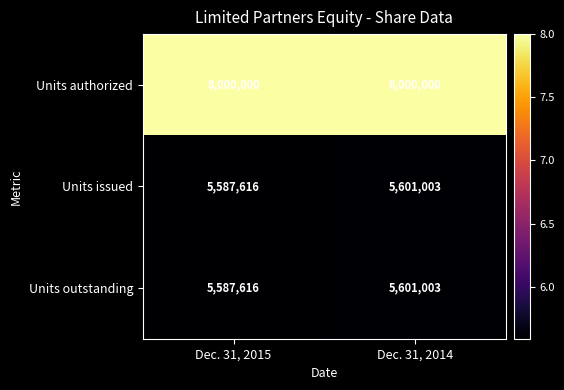

Which category has the lowest value across all series?

Dec. 31, 2015